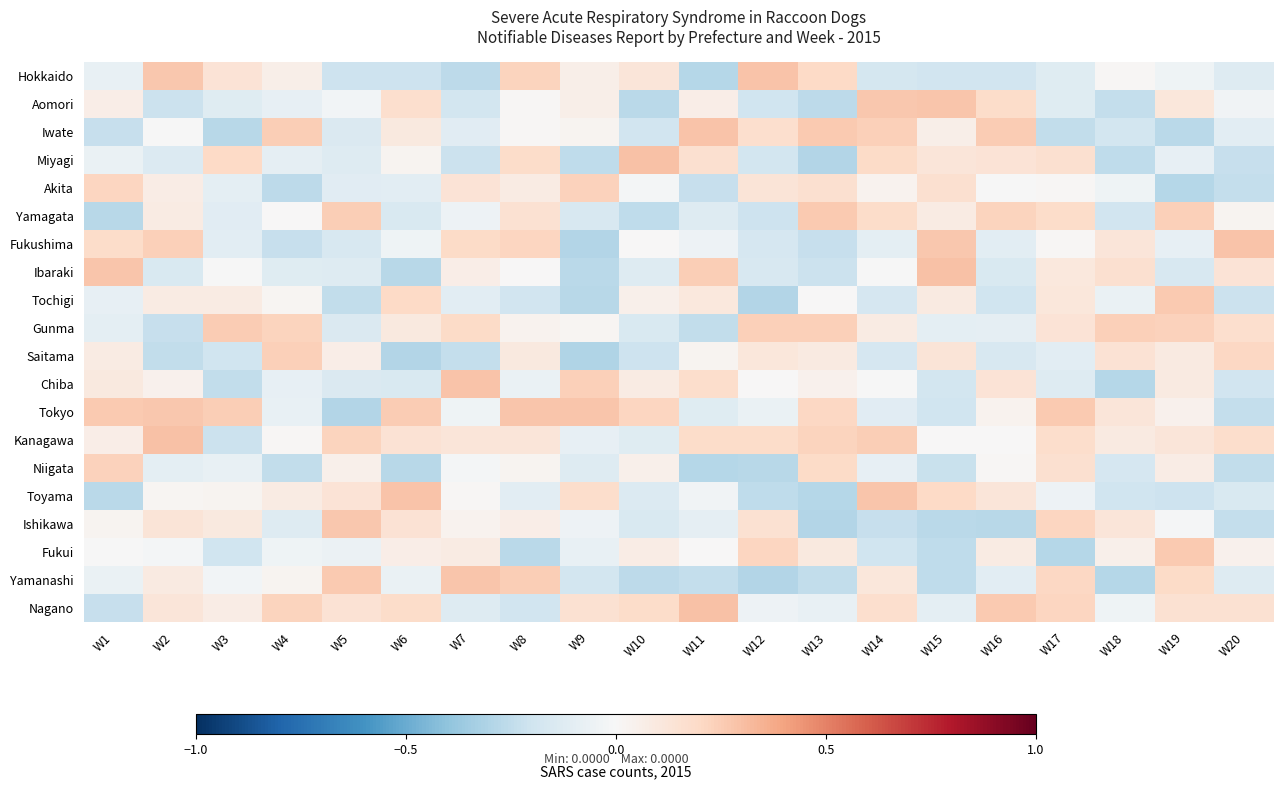

At which category does the chart reach its peak across all series?

W11